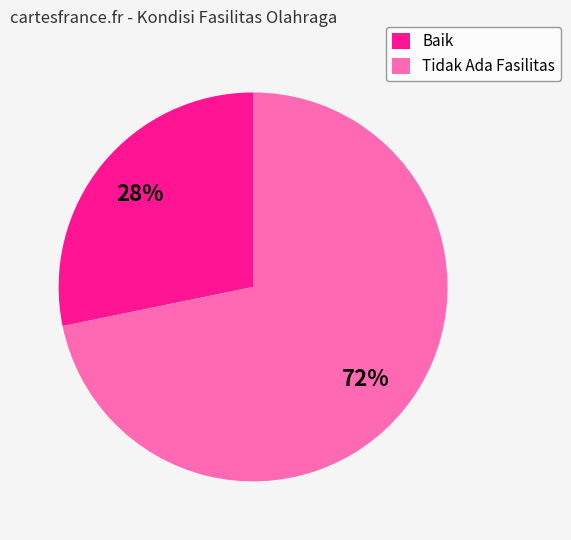

Which category has the biggest portion of the pie?

Tidak Ada Fasilitas